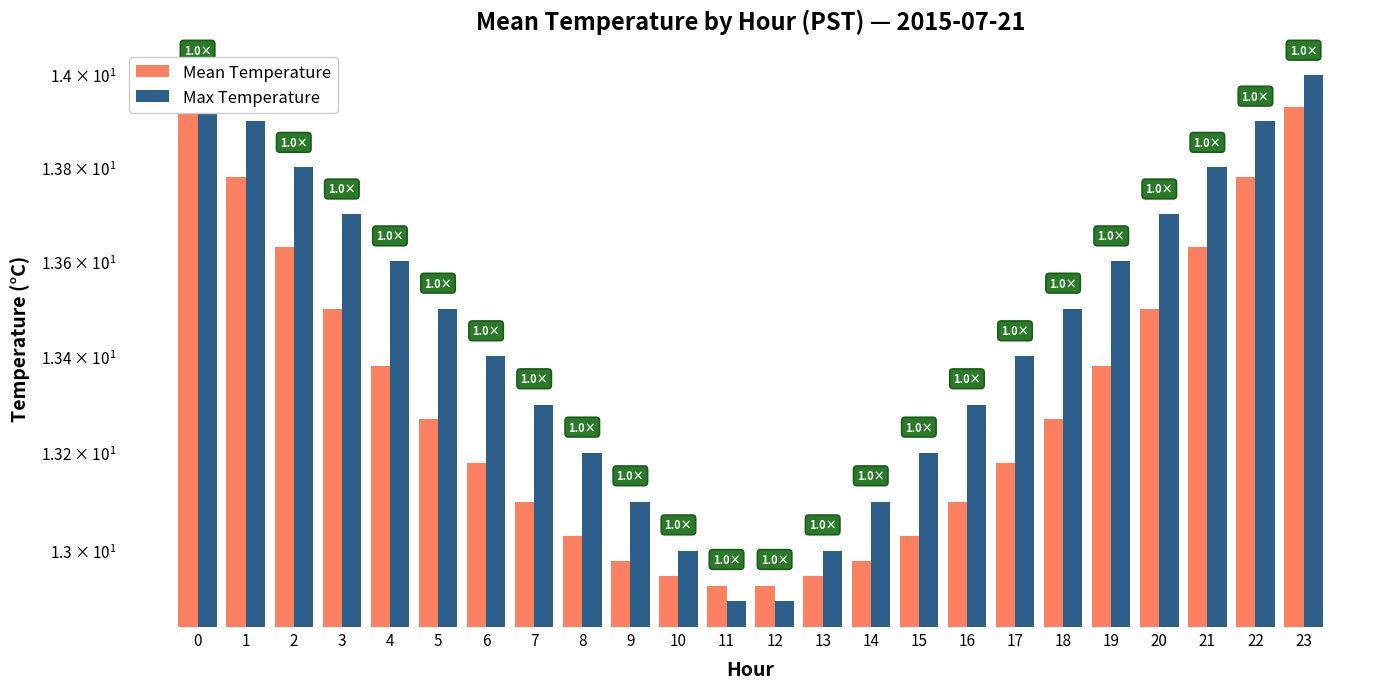

Reading left to right, transcribe all the data shown in this chart.

Mean Temperature: 13.9	13.8	13.6	13.5	13.4	13.3	13.2	13.1	13.0	13.0	12.9	12.9	12.9	12.9	13.0	13.0	13.1	13.2	13.3	13.4	13.5	13.6	13.8	13.9
Max Temperature: 14.0	13.9	13.8	13.7	13.6	13.5	13.4	13.3	13.2	13.1	13.0	12.9	12.9	13.0	13.1	13.2	13.3	13.4	13.5	13.6	13.7	13.8	13.9	14.0